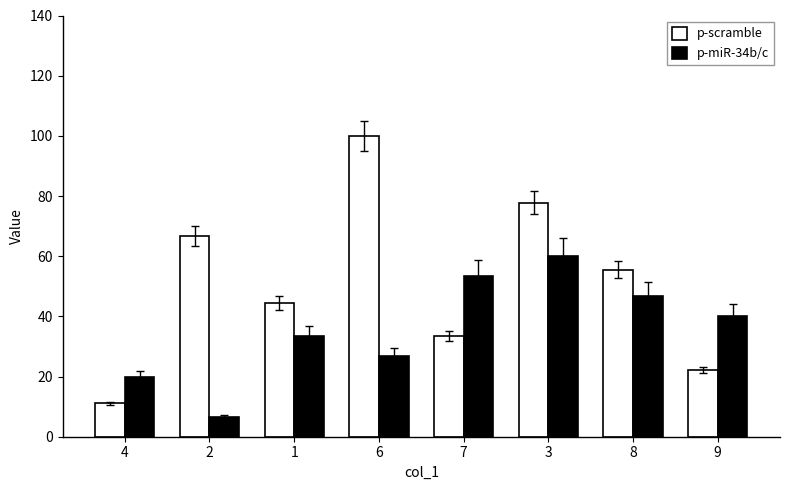

Reading left to right, list all the values displayed in this chart.

p-scramble: 11.1	66.7	44.4	100.0	33.3	77.8	55.6	22.2
p-miR-34b/c: 20.0	6.7	33.3	26.7	53.3	60.0	46.7	40.0